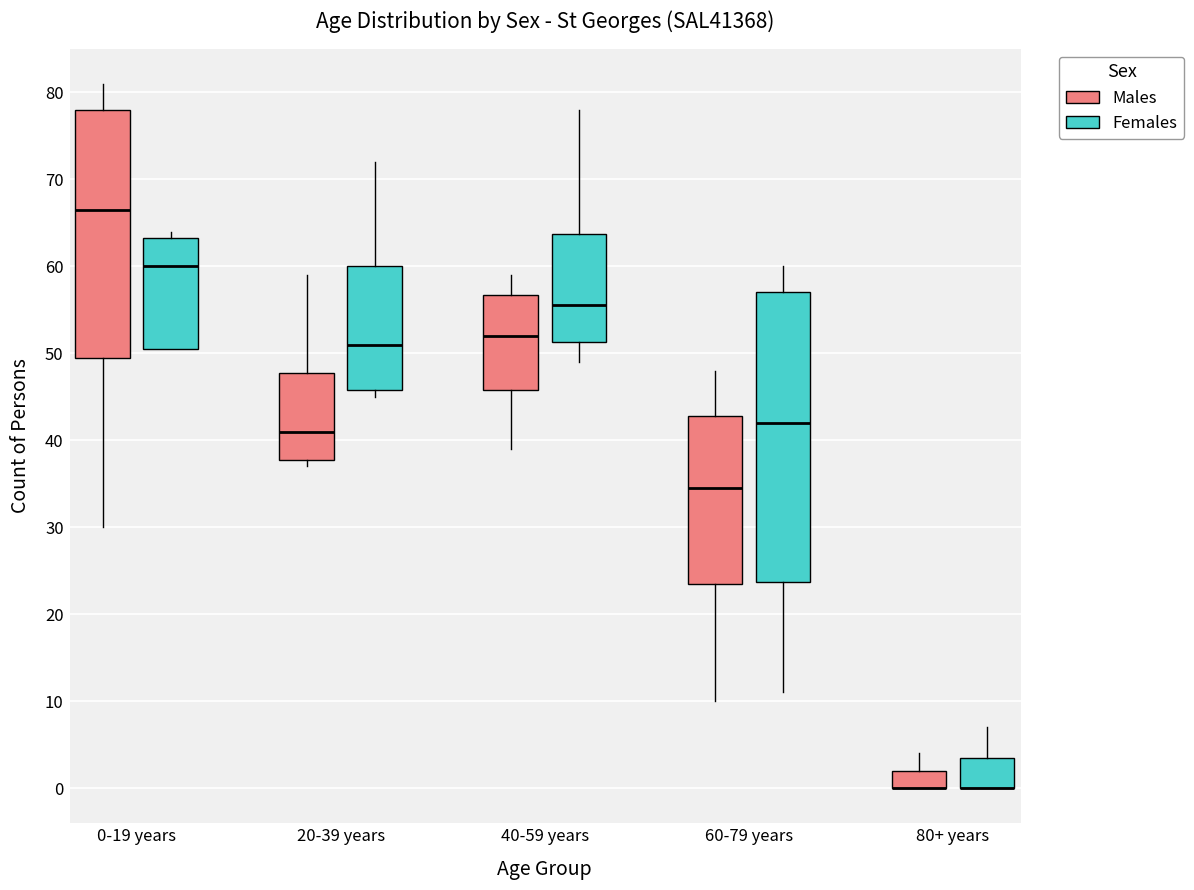

Reading left to right, read every box against the y-axis: the position of its median line, the range the box covers, and the ends of its whiskers. The values are not printed on the chart, so give them approximately, as read against the axis.

0-19 years (Males): median 67, box 50 to 78, whiskers 30 to 81
0-19 years (Females): median 60, box 51 to 63, whiskers 51 to 64
20-39 years (Males): median 41, box 38 to 48, whiskers 37 to 59
20-39 years (Females): median 51, box 46 to 60, whiskers 45 to 72
40-59 years (Males): median 52, box 46 to 57, whiskers 39 to 59
40-59 years (Females): median 56, box 51 to 64, whiskers 49 to 78
60-79 years (Males): median 35, box 24 to 43, whiskers 10 to 48
60-79 years (Females): median 42, box 24 to 57, whiskers 11 to 60
80+ years (Males): median 0 (drawn on the box's lower edge), box 0 to 2, whiskers 0 to 4
80+ years (Females): median 0 (drawn on the box's lower edge), box 0 to 4, whiskers 0 to 7